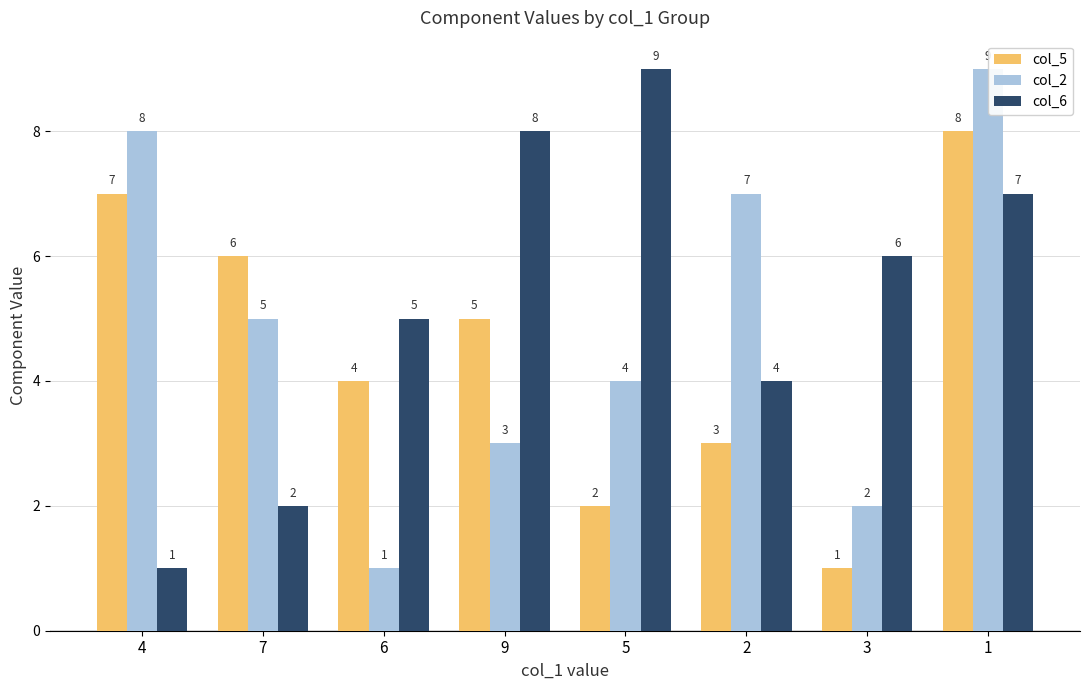

What is the difference between the highest and lowest values at 6?

4